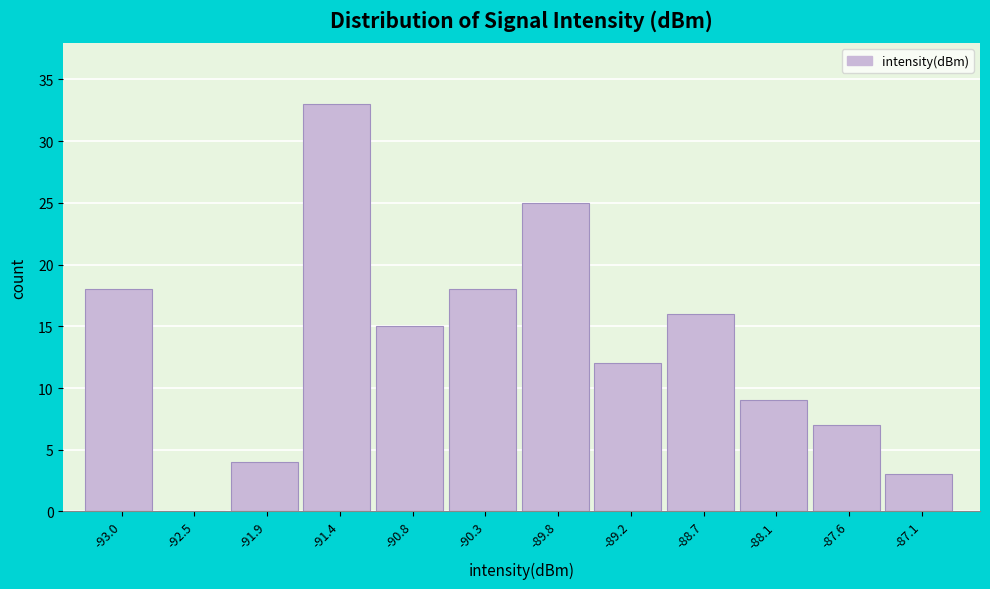

Over which range of the x-axis is the bar tallest?

-91.64 to -91.10